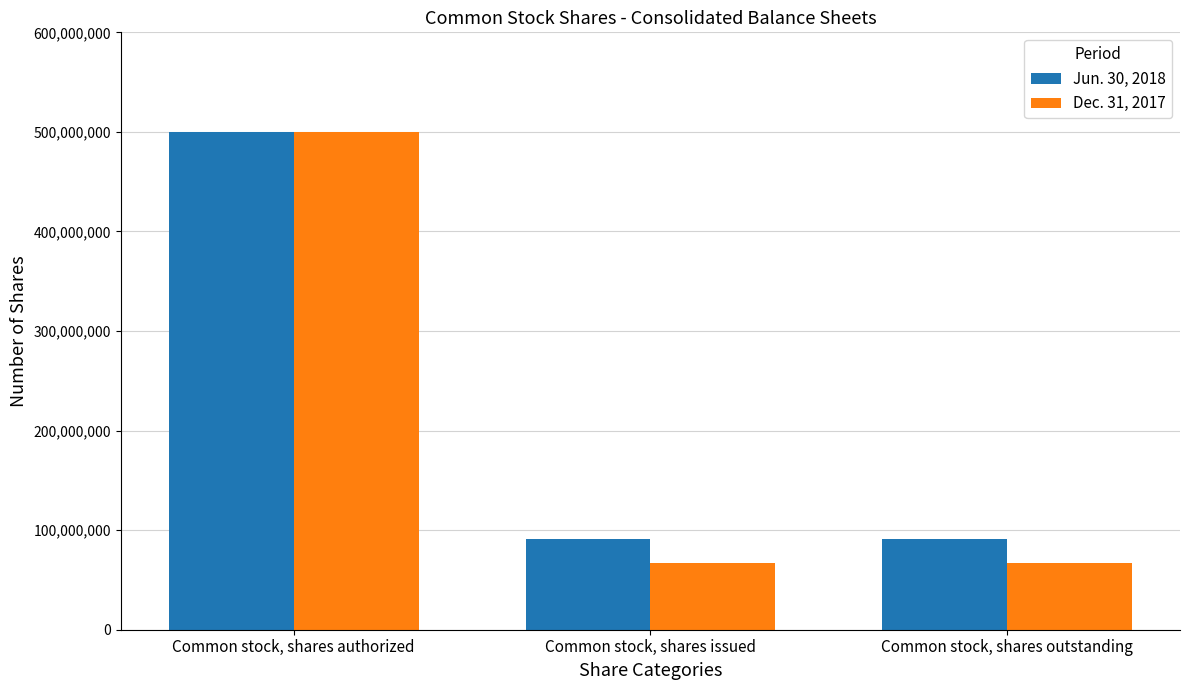

What is the lowest value of the Jun. 30, 2018 series?

91002928